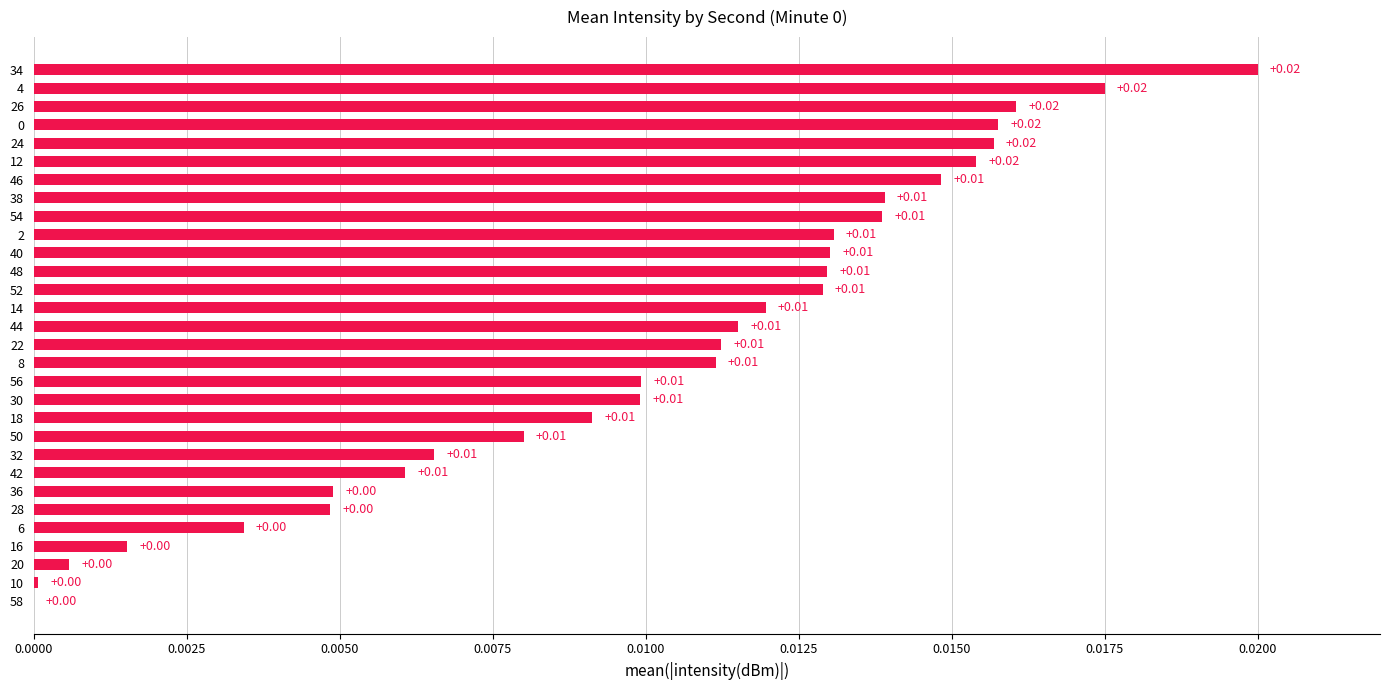

Which has a higher value, 50 or 42?

50